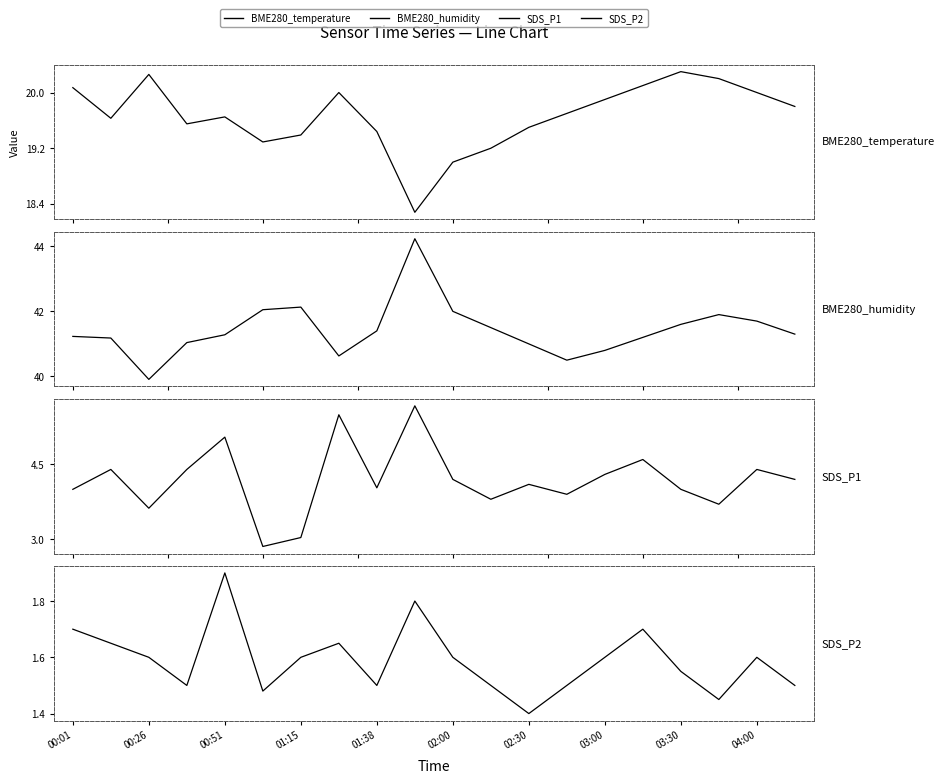

How many lines are shown in the chart?

4